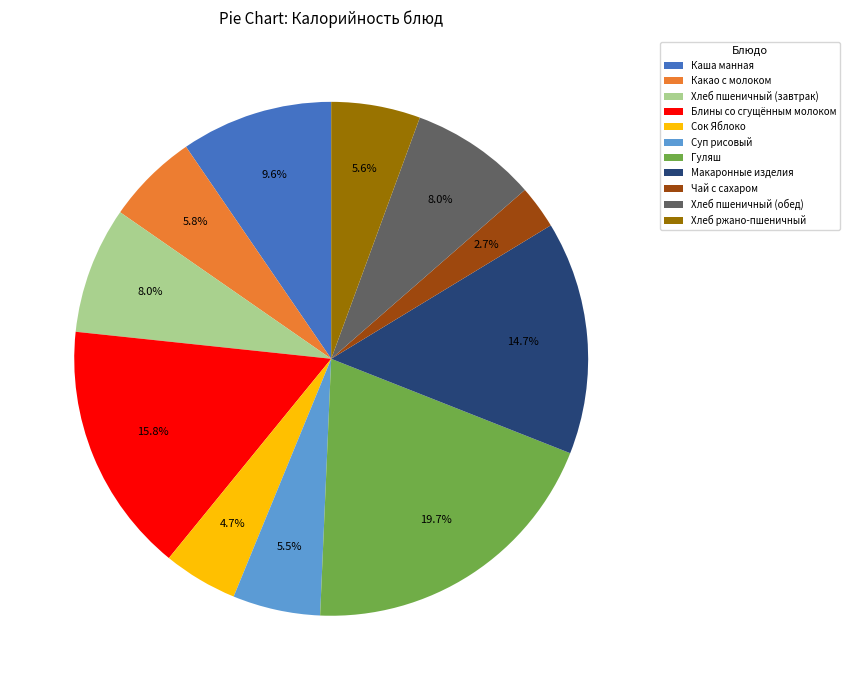

Is there a majority slice in this chart?

No